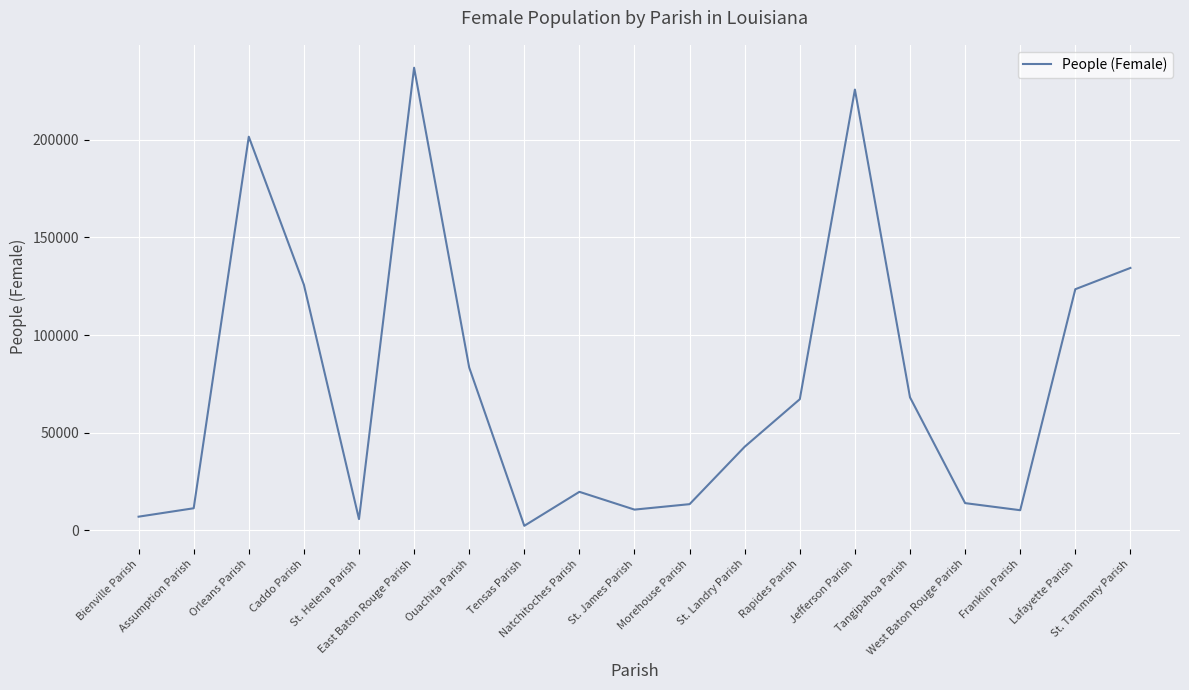

What is the maximum value shown in the chart?

236987